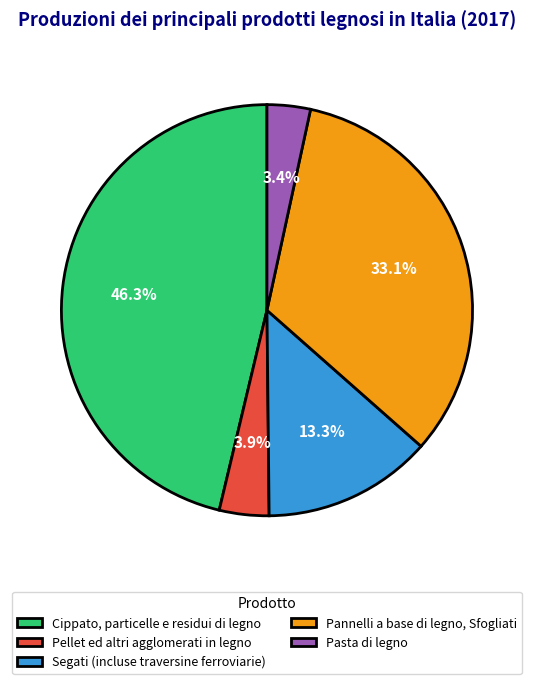

To the nearest percent, what is the average slice percentage?

20%